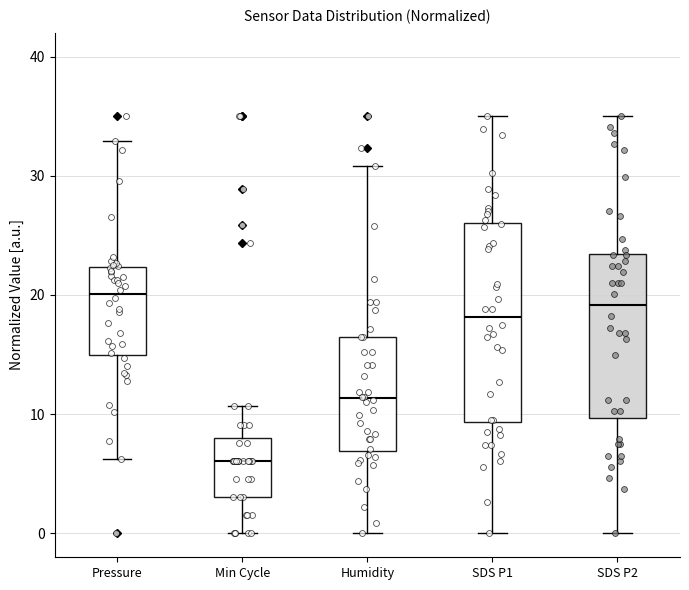

Reading left to right, read every box against the y-axis: the position of its median line, the range the box covers, and the ends of its whiskers. The values are not printed on the chart, so give them approximately, as read against the axis.

Pressure: median 20, box 15 to 22, whiskers 6 to 33
Min Cycle: median 6, box 3 to 8, whiskers 0 to 11
Humidity: median 11, box 7 to 17, whiskers 0 to 31
SDS P1: median 18, box 9 to 26, whiskers 0 to 35
SDS P2: median 19, box 10 to 23, whiskers 0 to 35